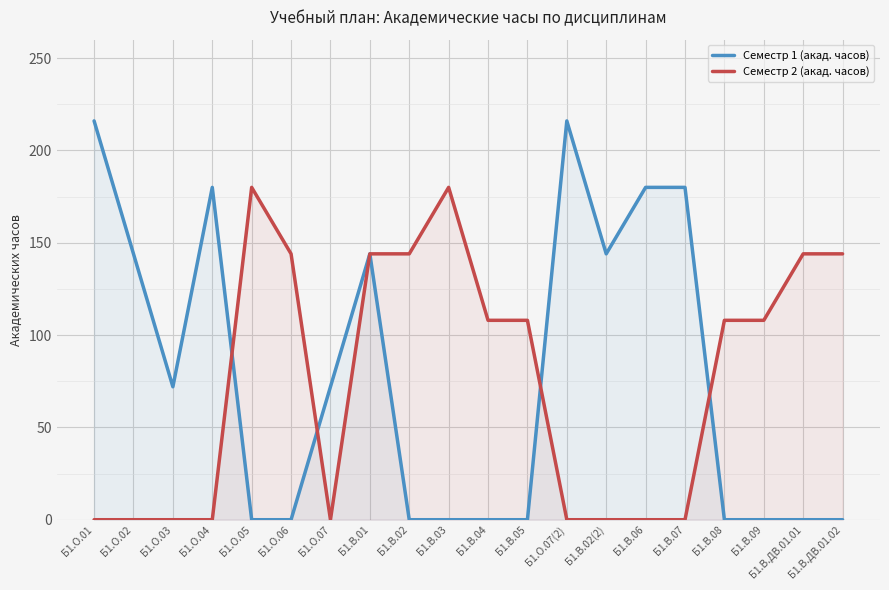

What is the sum of the Семестр 2 (акад. часов) values at Б1.О.07 and Б1.О.06?

144